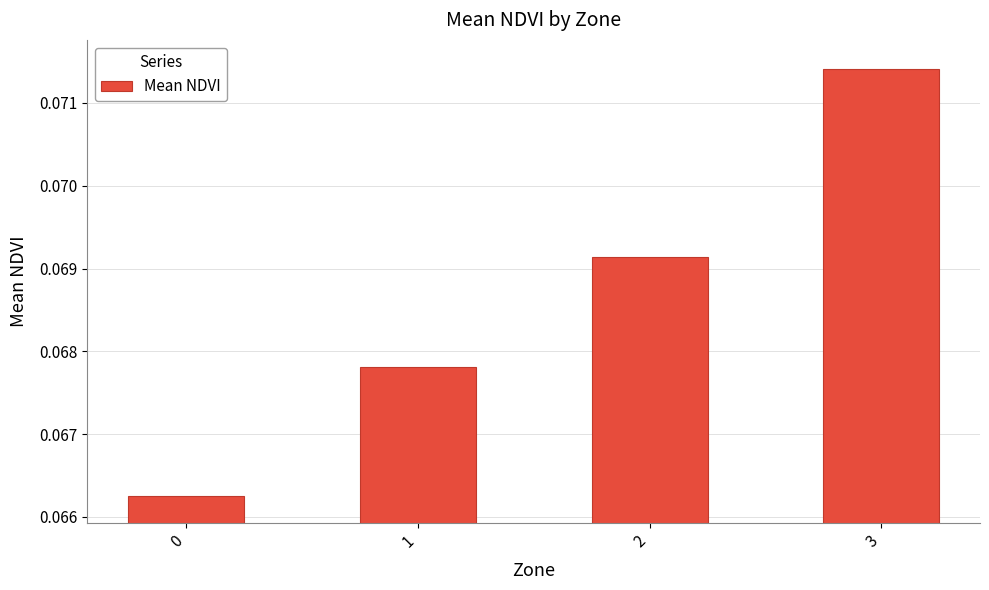

How many values are between 0 and 1?

4